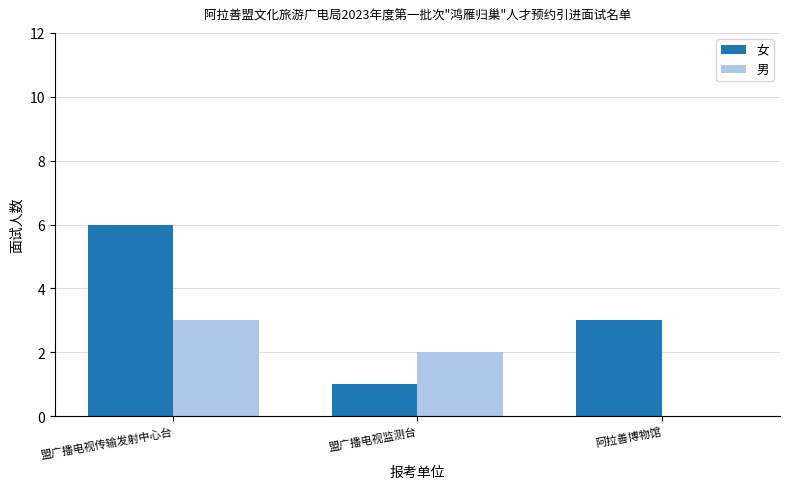

What are all the series names shown in the legend?

女, 男